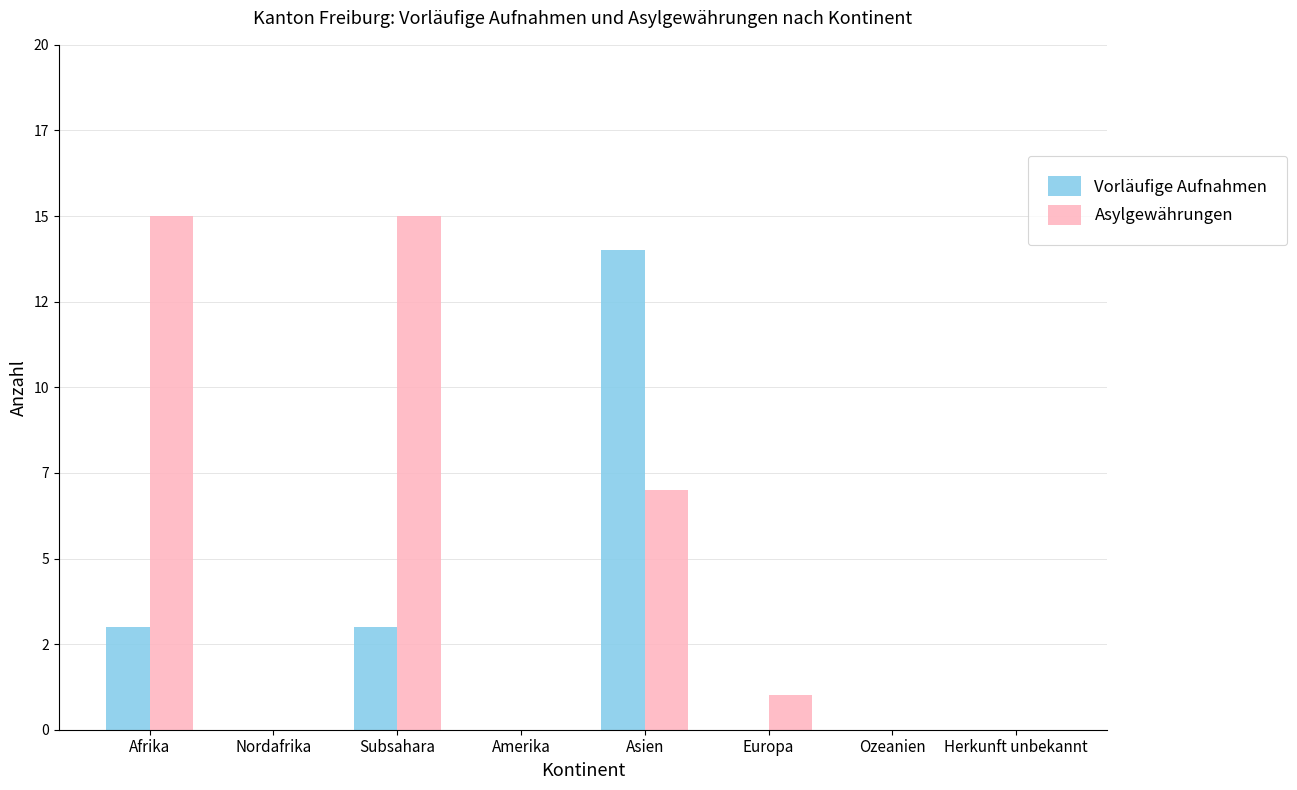

Reading right to left, extract all data points from this chart.

Vorläufige Aufnahmen: Herkunft unbekannt=0	Ozeanien=0	Europa=0	Asien=14	Amerika=0	Subsahara=3	Nordafrika=0	Afrika=3
Asylgewährungen: Herkunft unbekannt=0	Ozeanien=0	Europa=1	Asien=7	Amerika=0	Subsahara=15	Nordafrika=0	Afrika=15